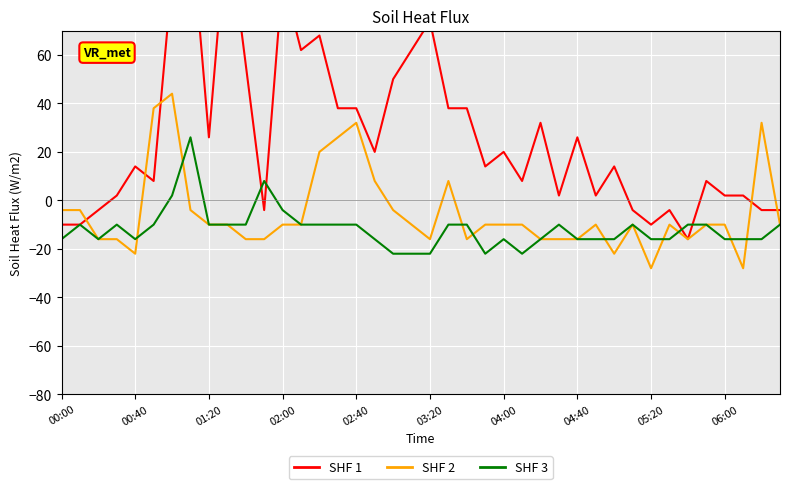

How many data points does each series have?

40